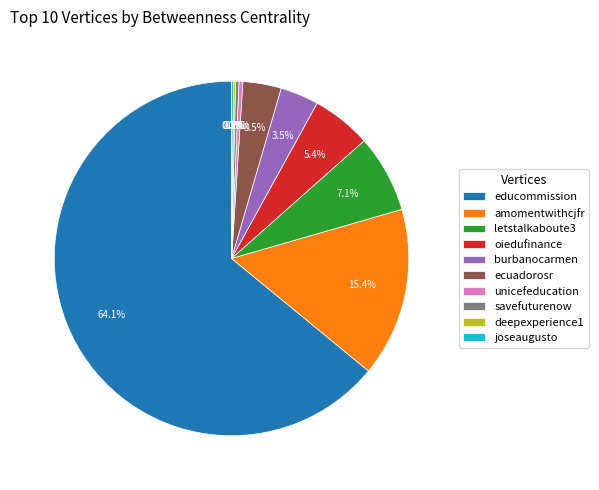

Is amomentwithcjfr the majority of the pie?

No